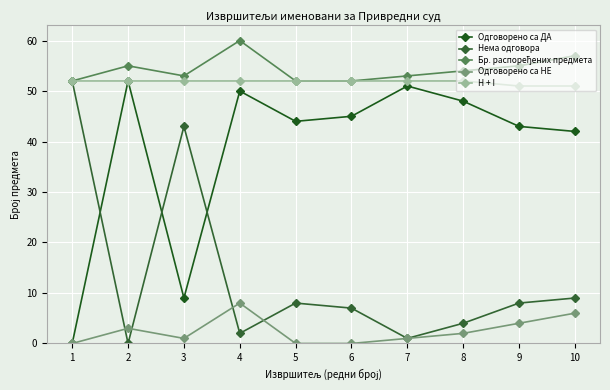

Which series ends up on top after the final intersection of Одговорено са НЕ and Нема одговора?

Нема одговора